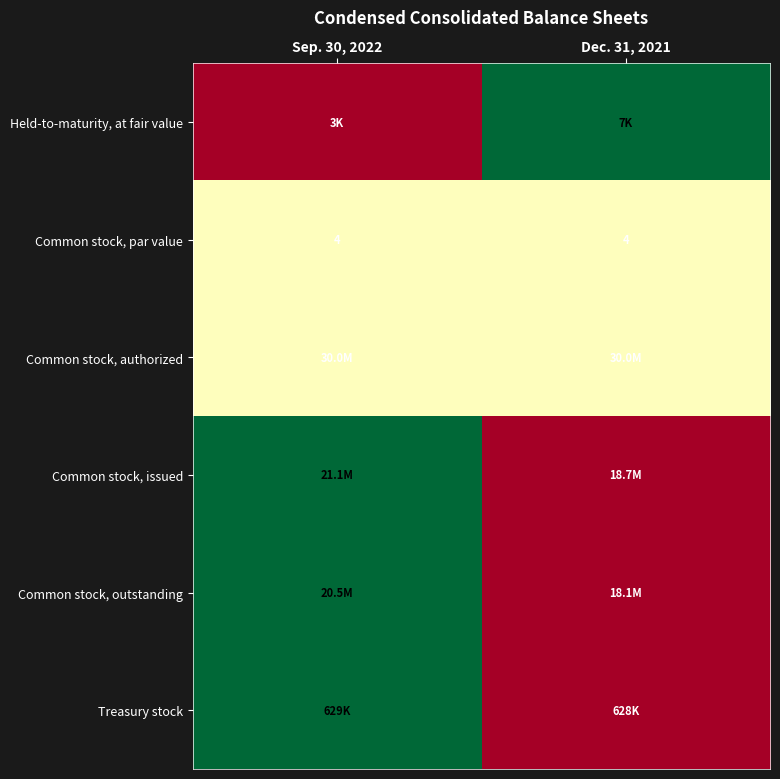

What is the sum of all Common stock, par value values?

8.0